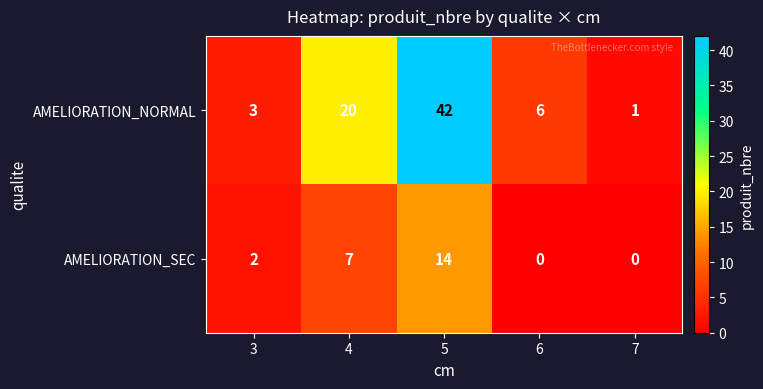

The value of AMELIORATION_SEC at 7 is -6. True or false?

False